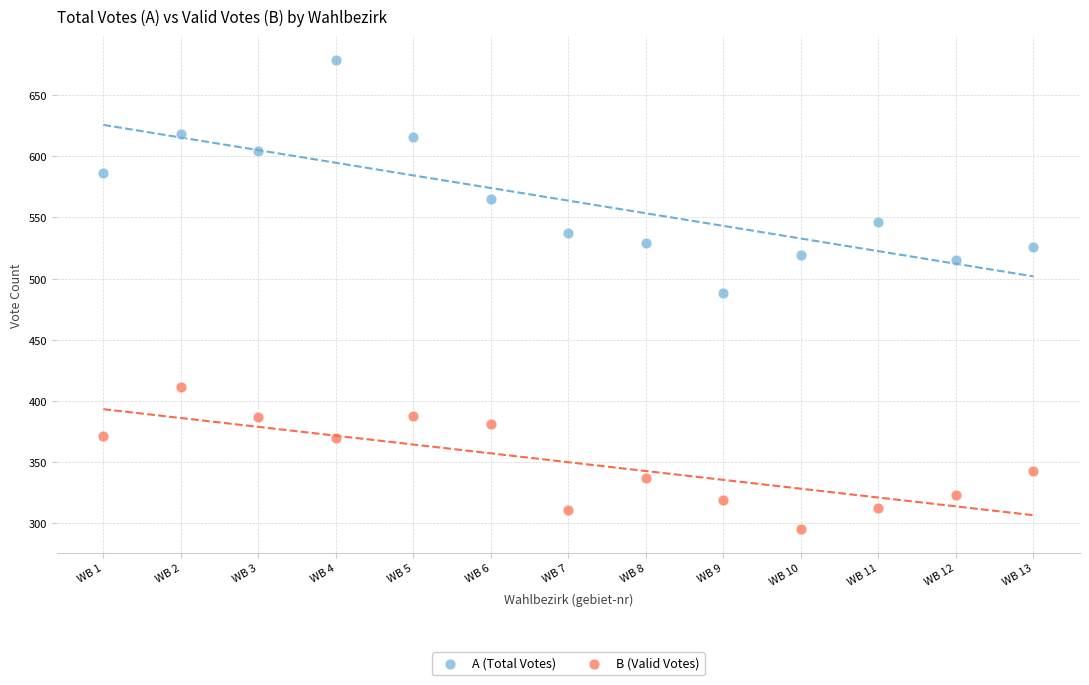

What is the X range (max minus min) for the scatter plot?

12